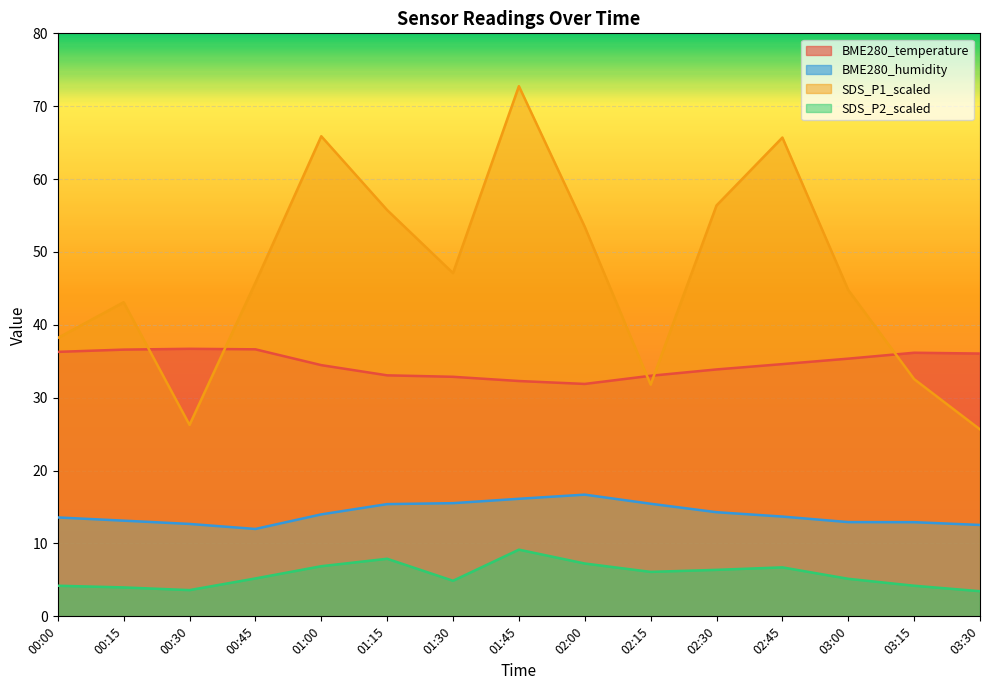

What is the difference between the highest and lowest values at 01:45?

63.6